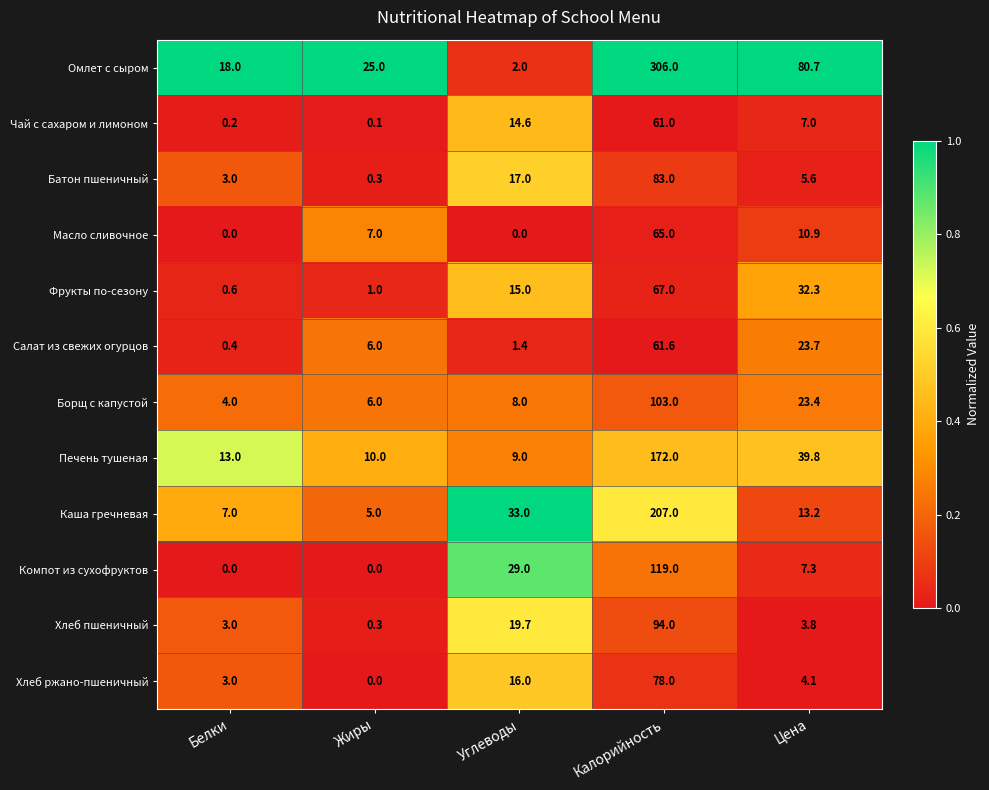

How many data points in Компот из сухофруктов are above 7?

3